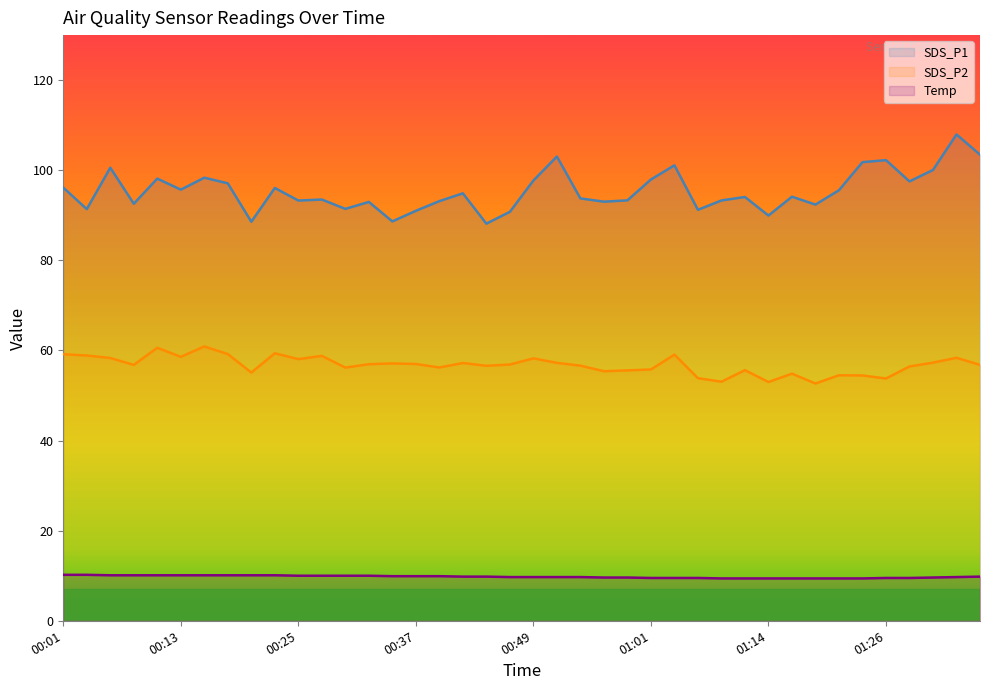

What is the sum of all SDS_P1 values?

3816.0